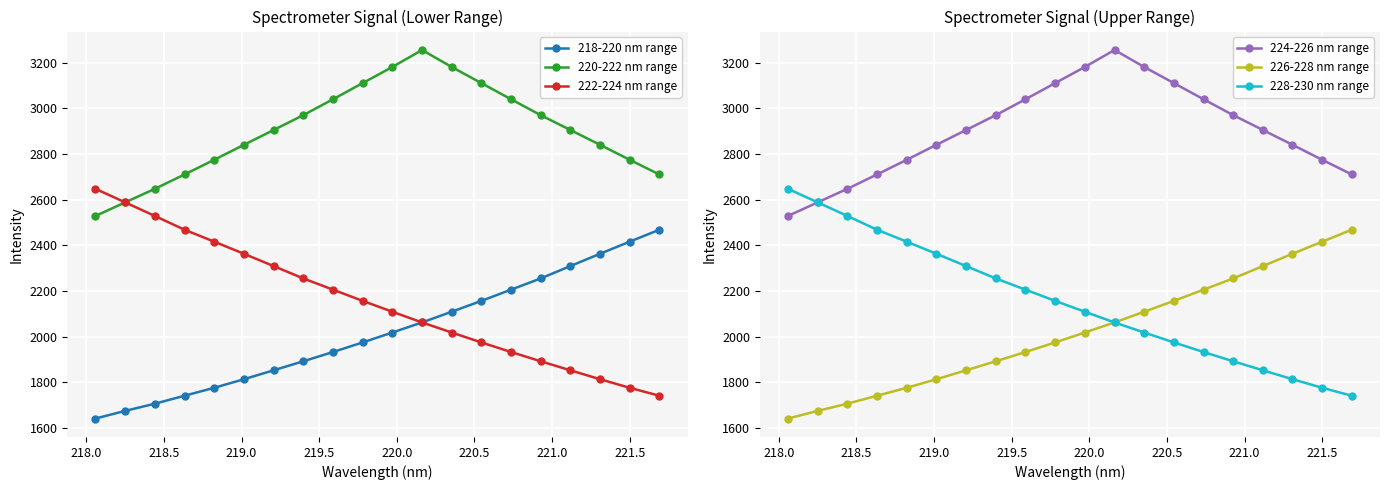

What is the lowest value of the 220-222 nm range series?

2528.8